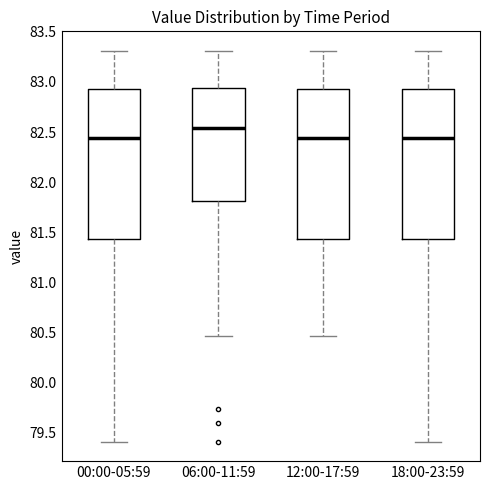

Where does the upper whisker of the box for 12:00-17:59 end on the y-axis? The values are not printed on the chart, so give them approximately, as read against the axis.

83.30